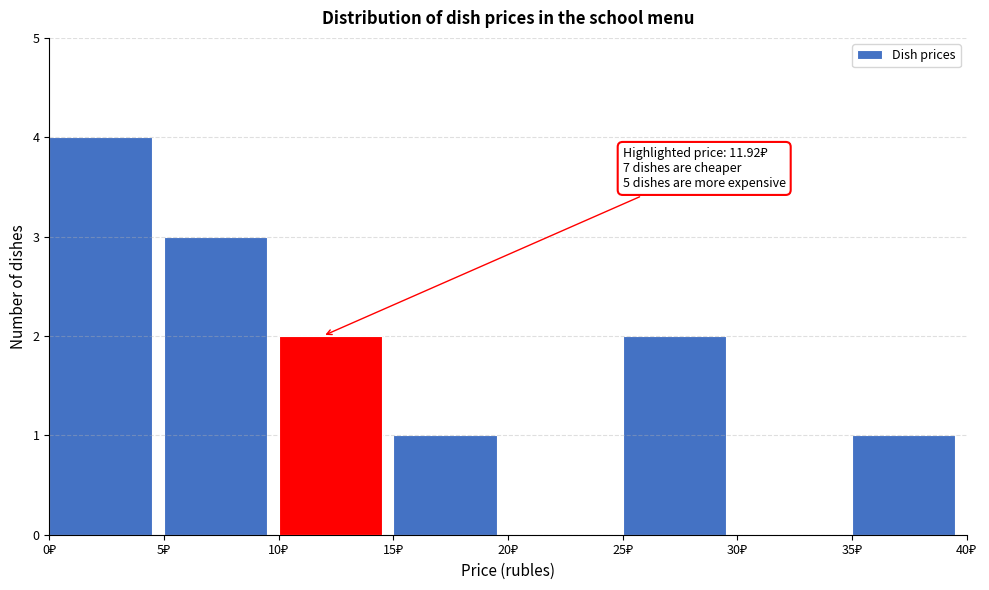

Over which range of the x-axis is the bar tallest?

0 to 5